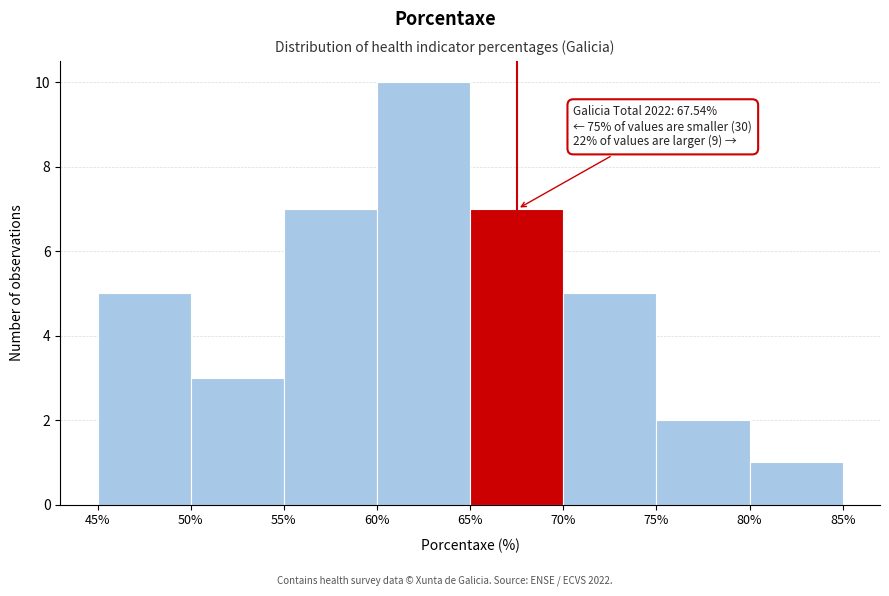

Over which range of the x-axis is the bar tallest?

60% to 65%